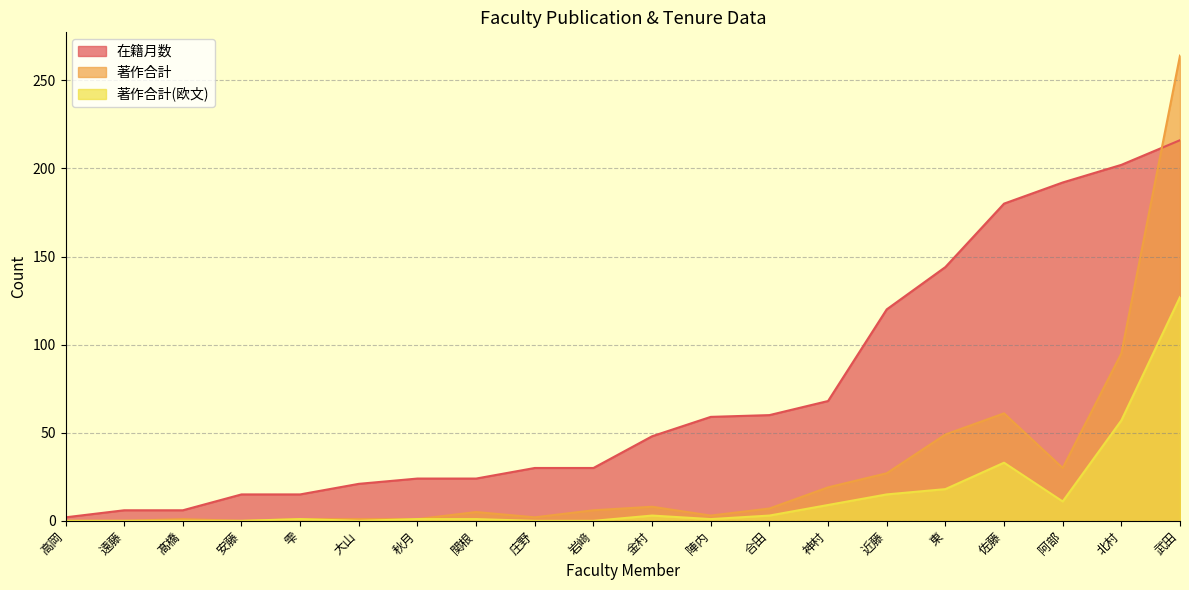

How many series are shown in this chart?

3